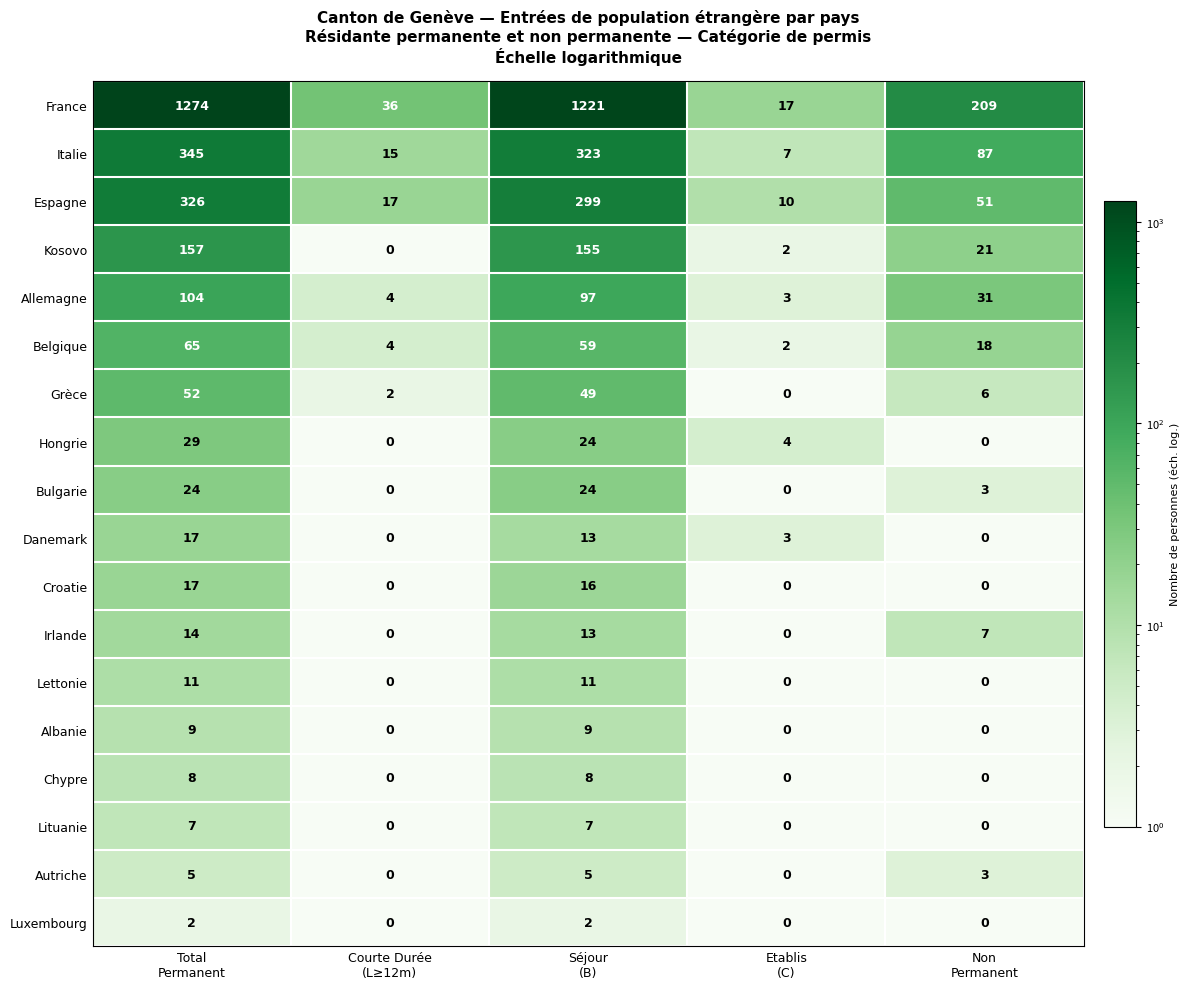

What is the difference between the second highest and minimum values in the Autriche series?

5